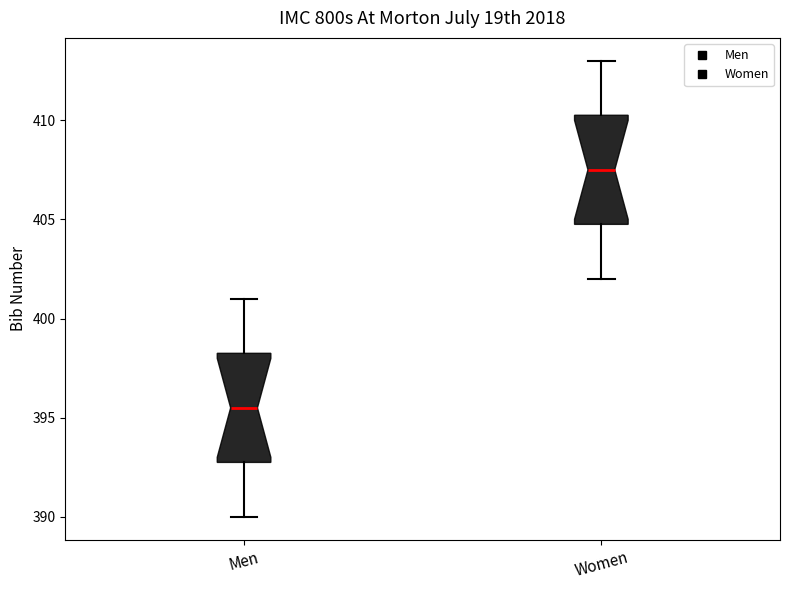

Where does the median line of the box for Women sit on the y-axis? The values are not printed on the chart, so give them approximately, as read against the axis.

407.5